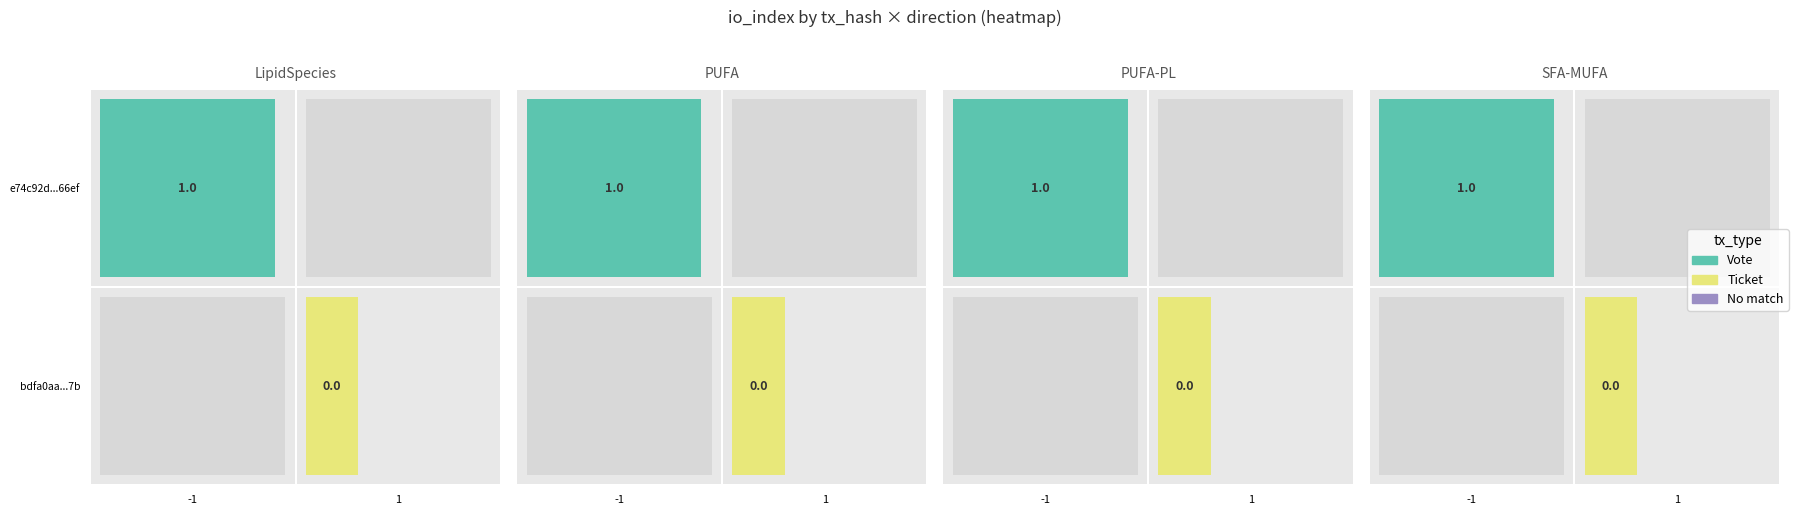

How many values in e74c92d66707a4c16f61d95fbda43e4f7dc66ef are above zero?

1